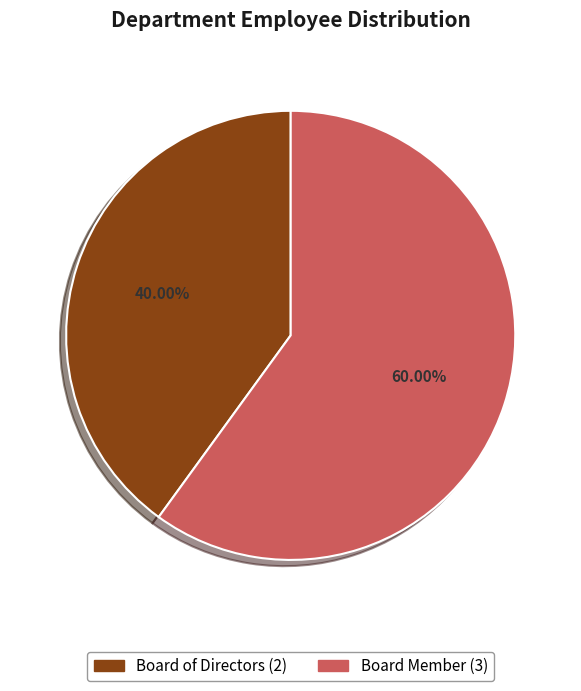

What is the largest slice in the pie chart?

Board Member